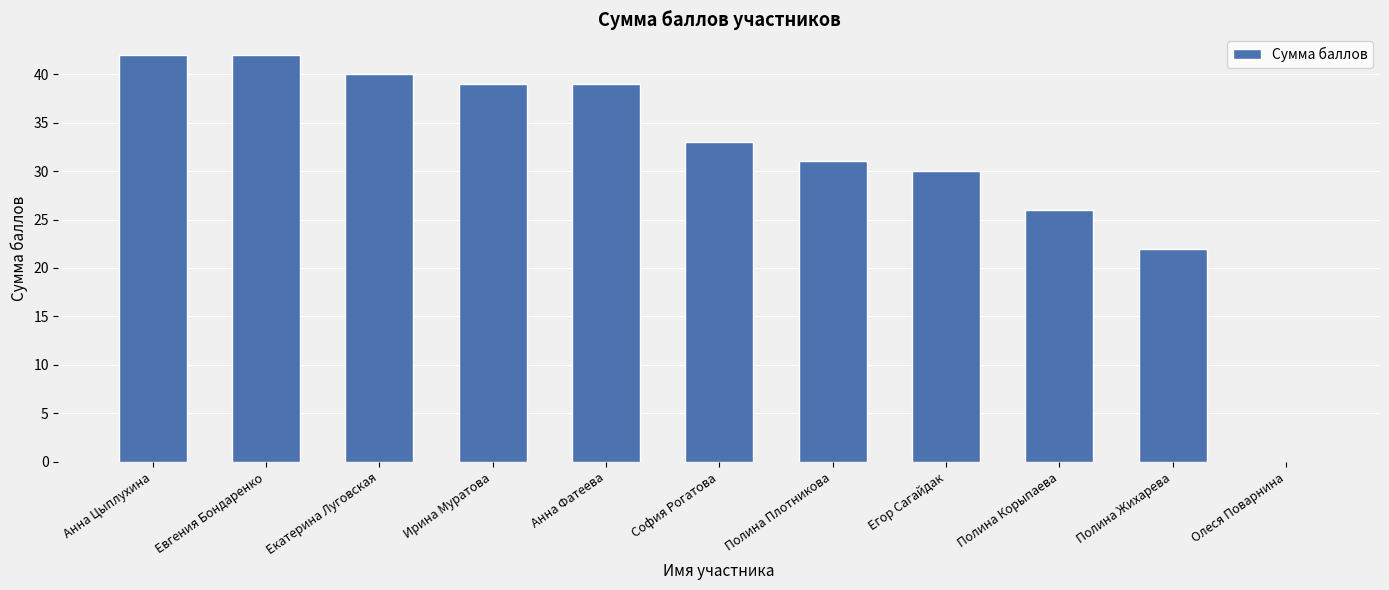

The chart shows a value of 51 at Полина Плотникова. True or false?

False